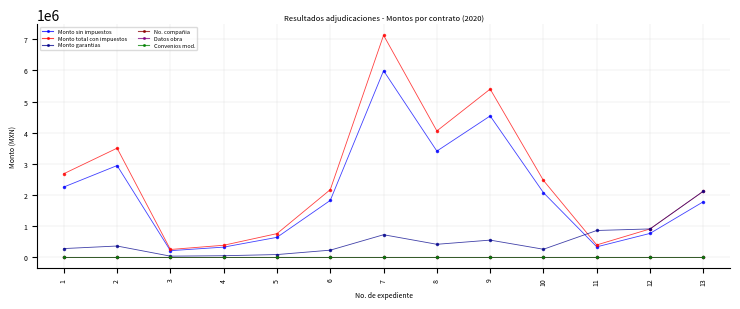

Does the chart have visible grid lines?

Yes